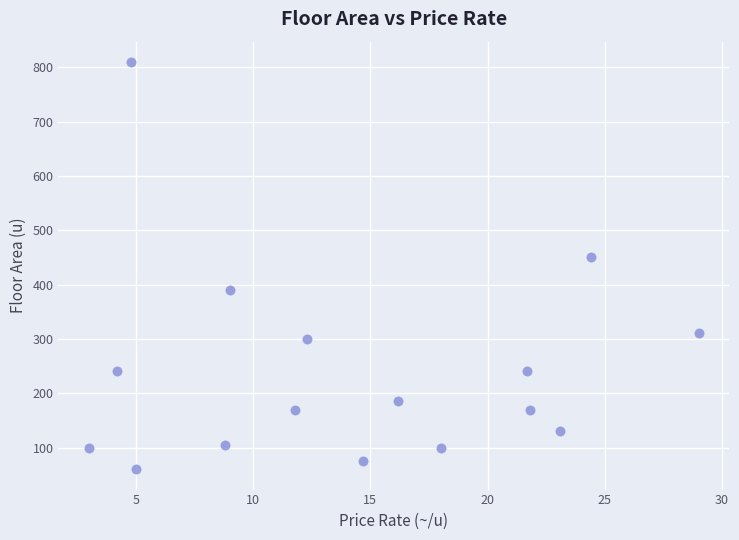

What Y value in the scatter plot is closest to 435?

450